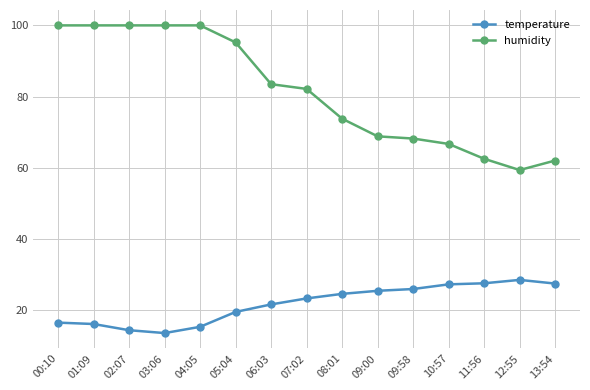

What is the value of the humidity point at the 5th from the left?

100.0